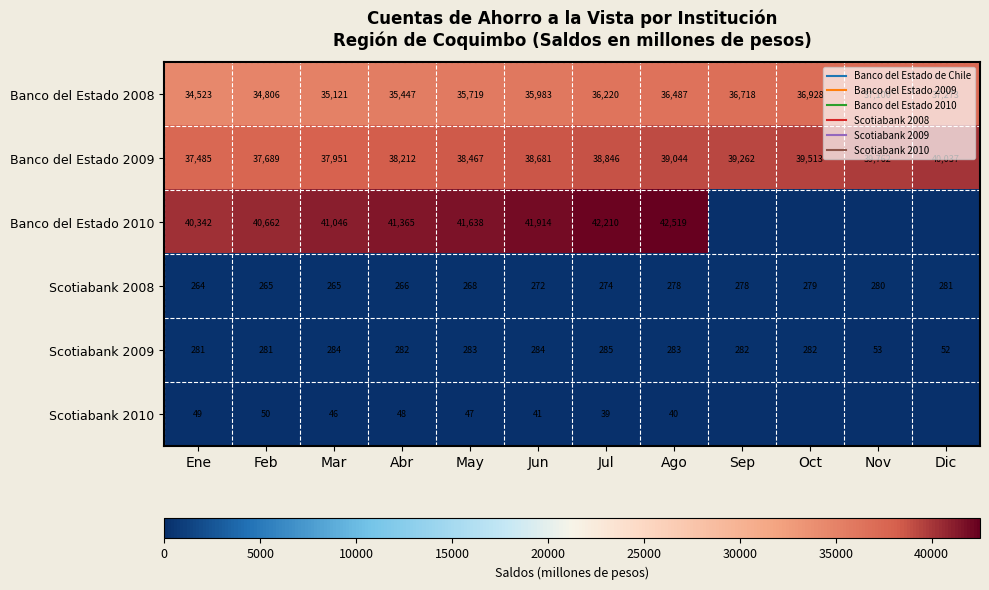

The value of Banco del Estado 2009 at Ene is 37485. True or false?

True